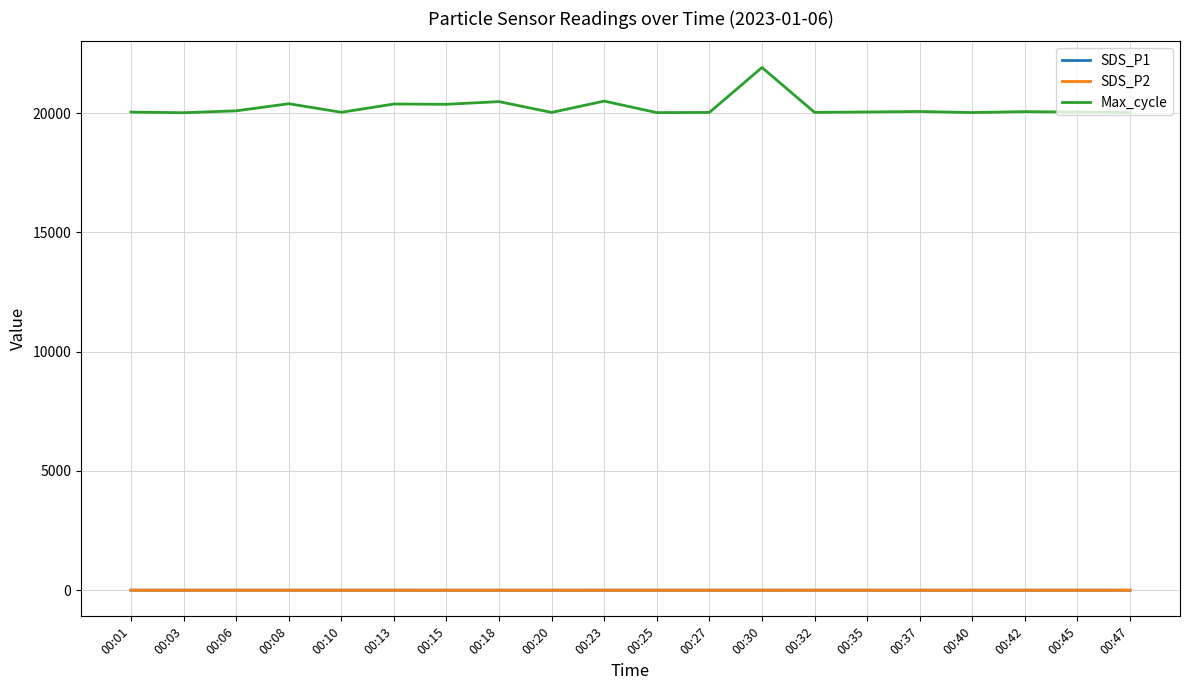

Does the chart display data point markers on the line(s)?

No